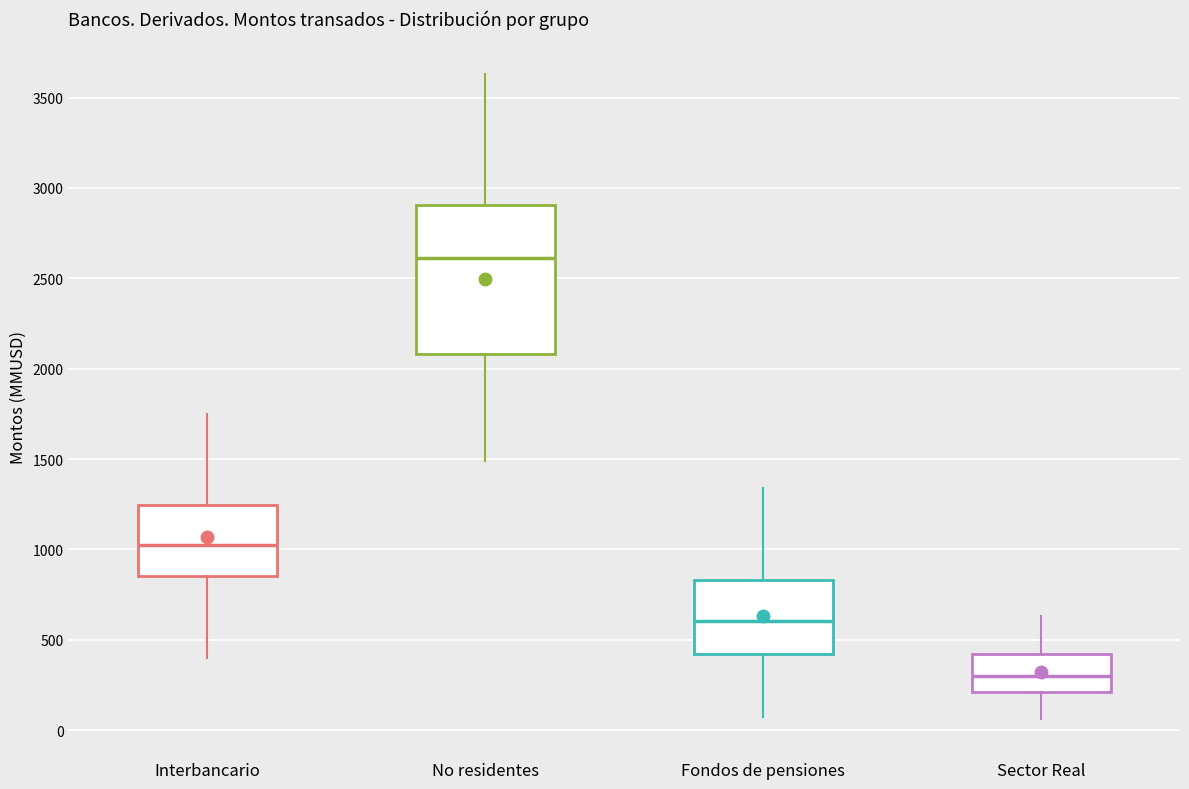

Reading left to right, transcribe this box plot: for each box, give where its median line is, the range the box spans, and where its two whiskers end, as read against the y-axis. The values are not printed on the chart, so give them approximately, as read against the axis.

Interbancario: median 1000, box 850 to 1250, whiskers 400 to 1750
No residentes: median 2600, box 2100 to 2900, whiskers 1500 to 3650
Fondos de pensiones: median 600, box 400 to 850, whiskers 50 to 1350
Sector Real: median 300, box 200 to 400, whiskers 50 to 650